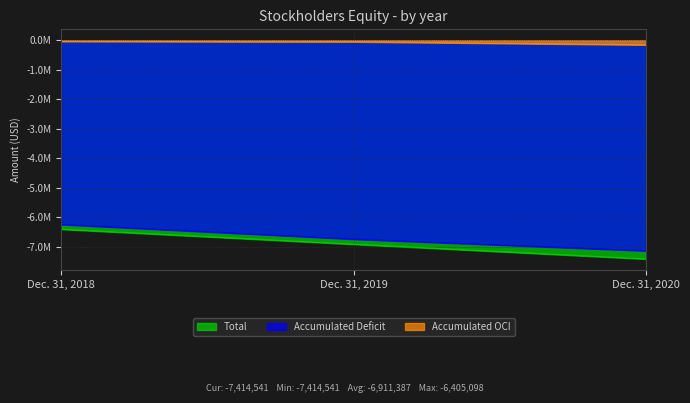

Which category has the highest value in the Total series?

Dec. 31, 2018